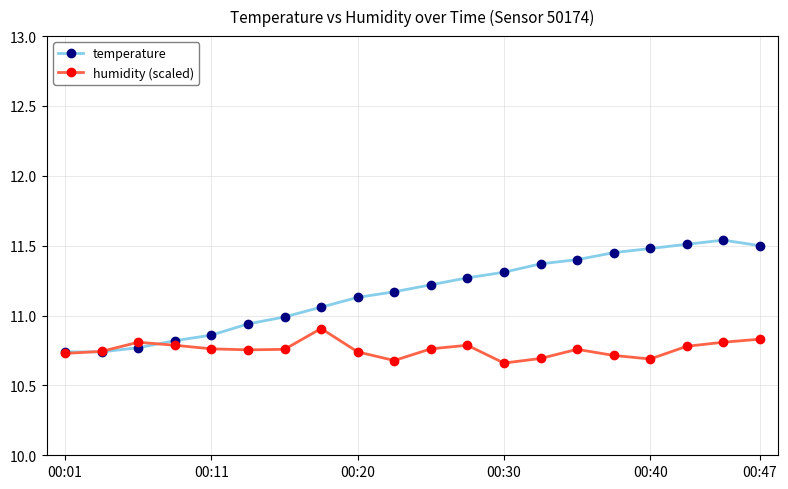

List the series in order of their peak value, highest first.

temperature, humidity (scaled)